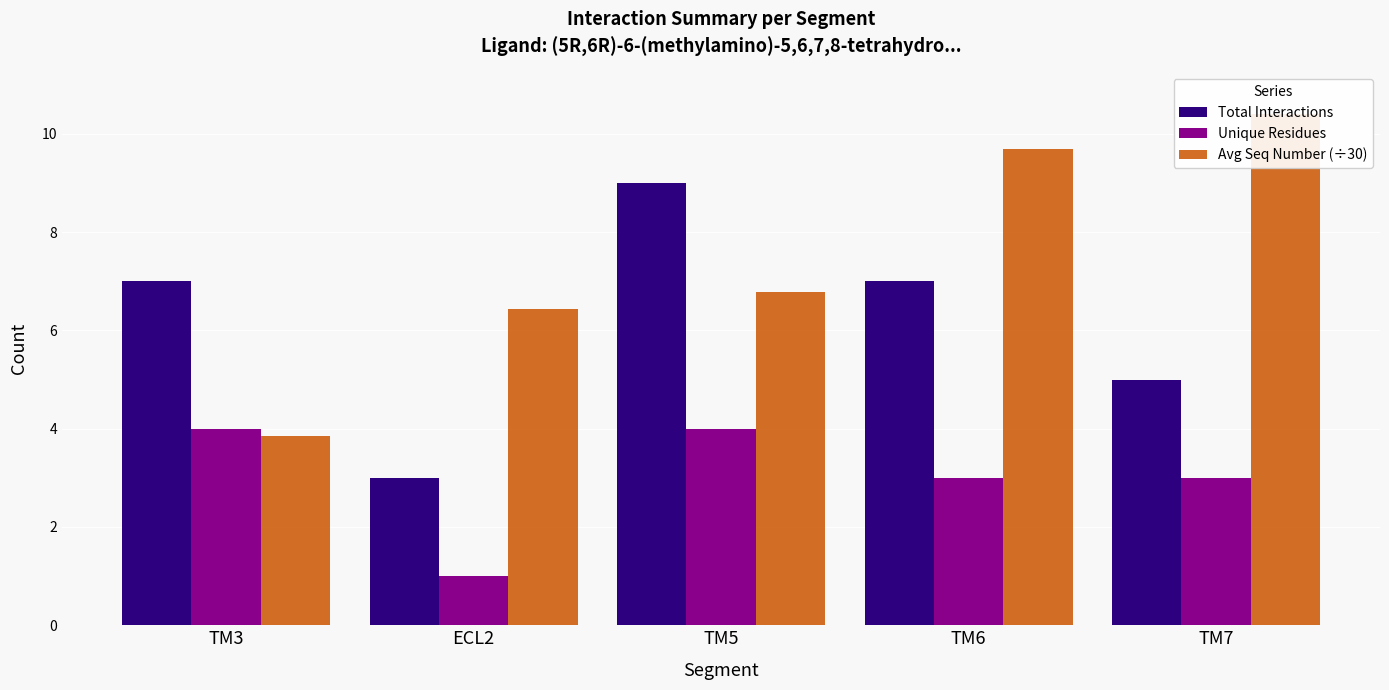

At which label does Unique Residues first exceed 3?

TM3